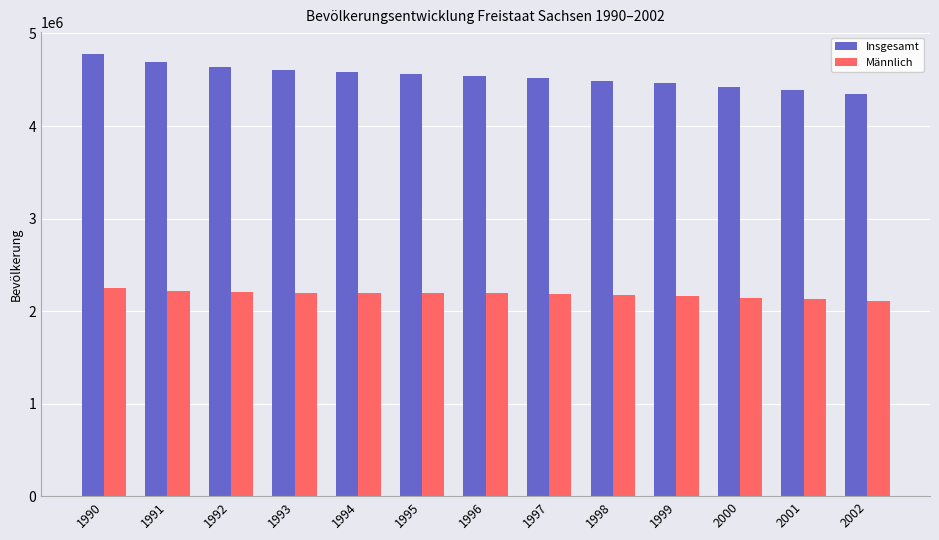

Which series has the widest spread of values?

Insgesamt